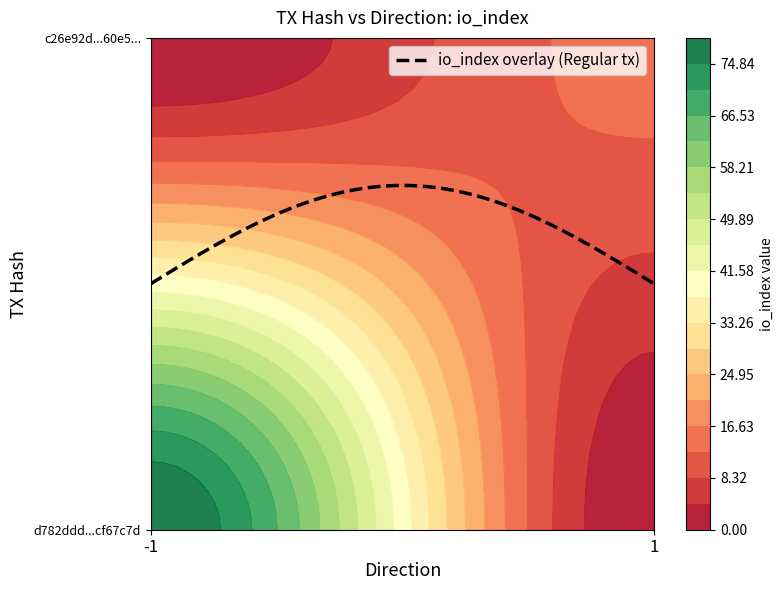

How many data points in c26e92d9ff53acc4a853734d7b6ffe3144d60e5 are less than 14?

1